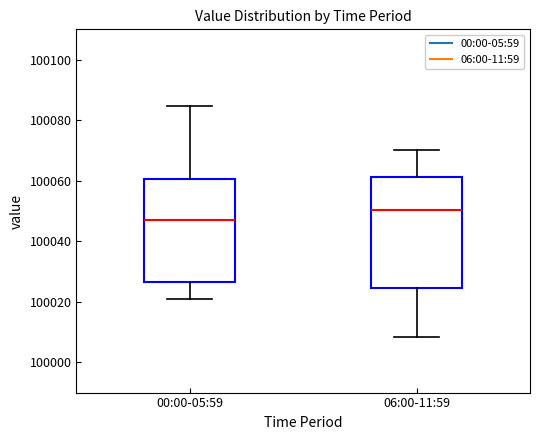

Comparing the boxes themselves (not the whiskers), which one is the tallest?

06:00-11:59